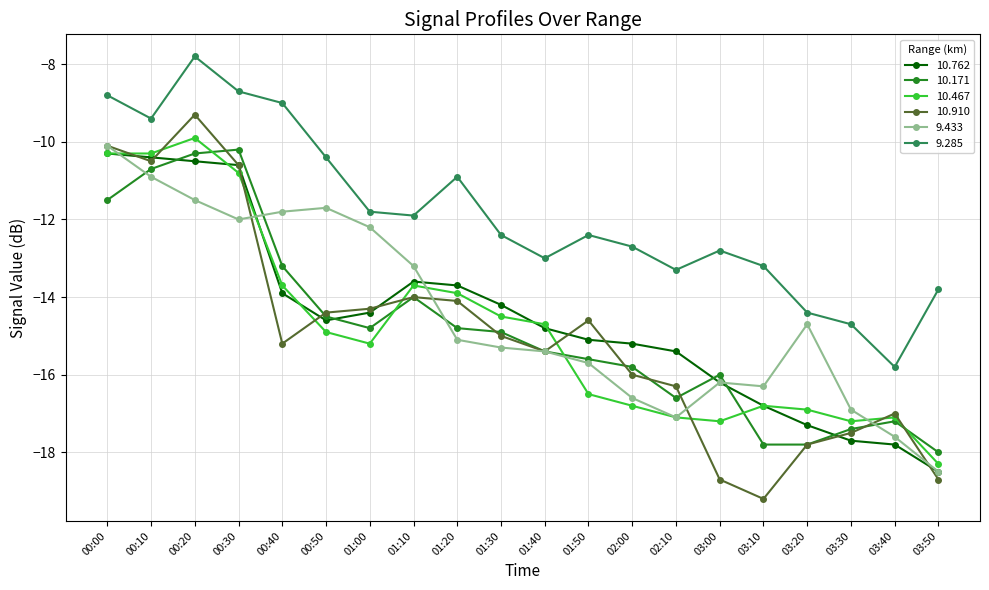

In 10.762, how many points are lower than both neighbors (excluding endpoints)?

1